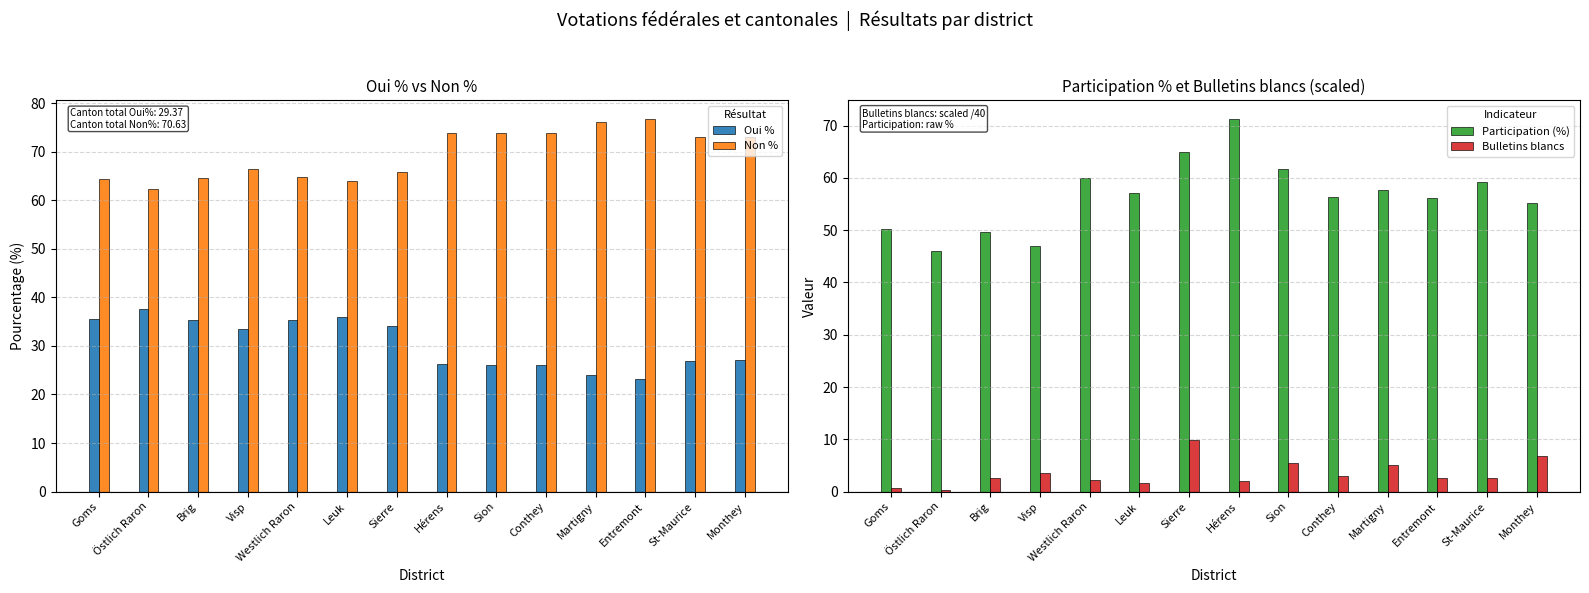

At Entremont, list the series in order from largest to smallest.

Non %, Participation (%), Oui %, Bulletins blancs